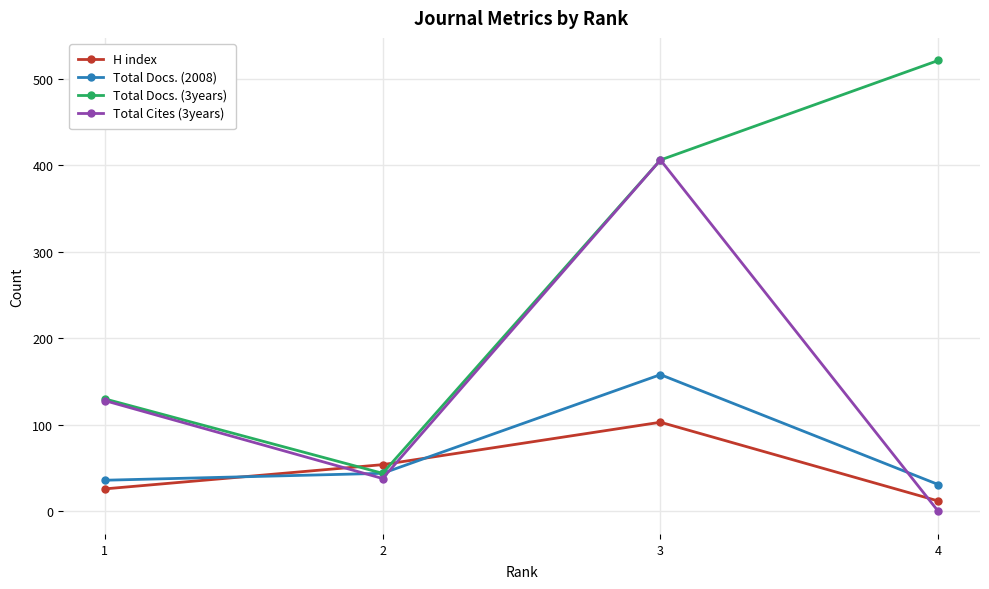

Does the chart have visible grid lines?

Yes